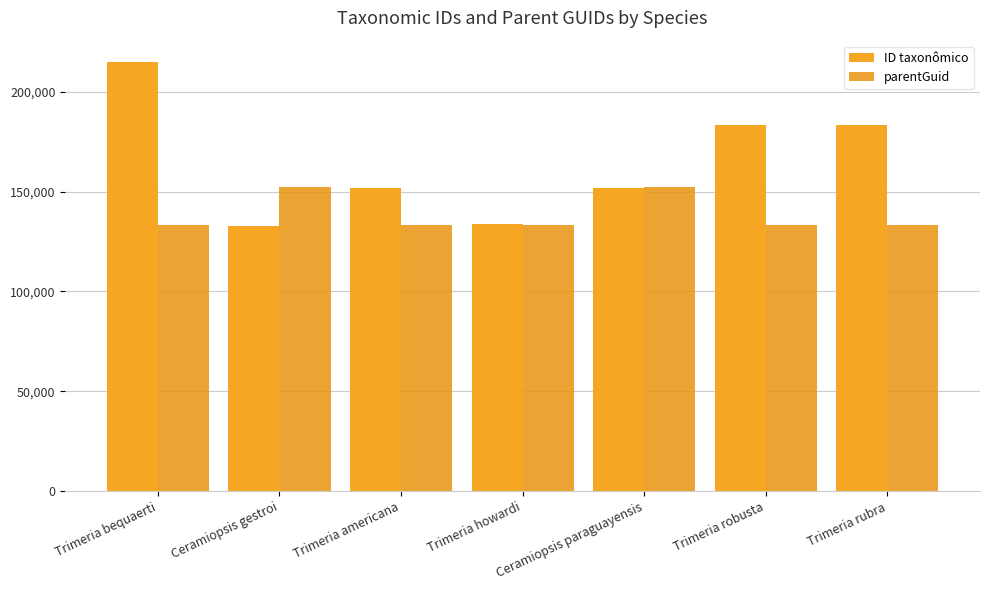

Reading right to left, extract all data points from this chart.

ID taxonômico: Trimeria rubra=183126	Trimeria robusta=183177	Ceramiopsis paraguayensis=151711	Trimeria howardi=133579	Trimeria americana=151792	Ceramiopsis gestroi=132899	Trimeria bequaerti=214863
parentGuid: Trimeria rubra=133287	Trimeria robusta=133287	Ceramiopsis paraguayensis=152149	Trimeria howardi=133287	Trimeria americana=133287	Ceramiopsis gestroi=152149	Trimeria bequaerti=133287